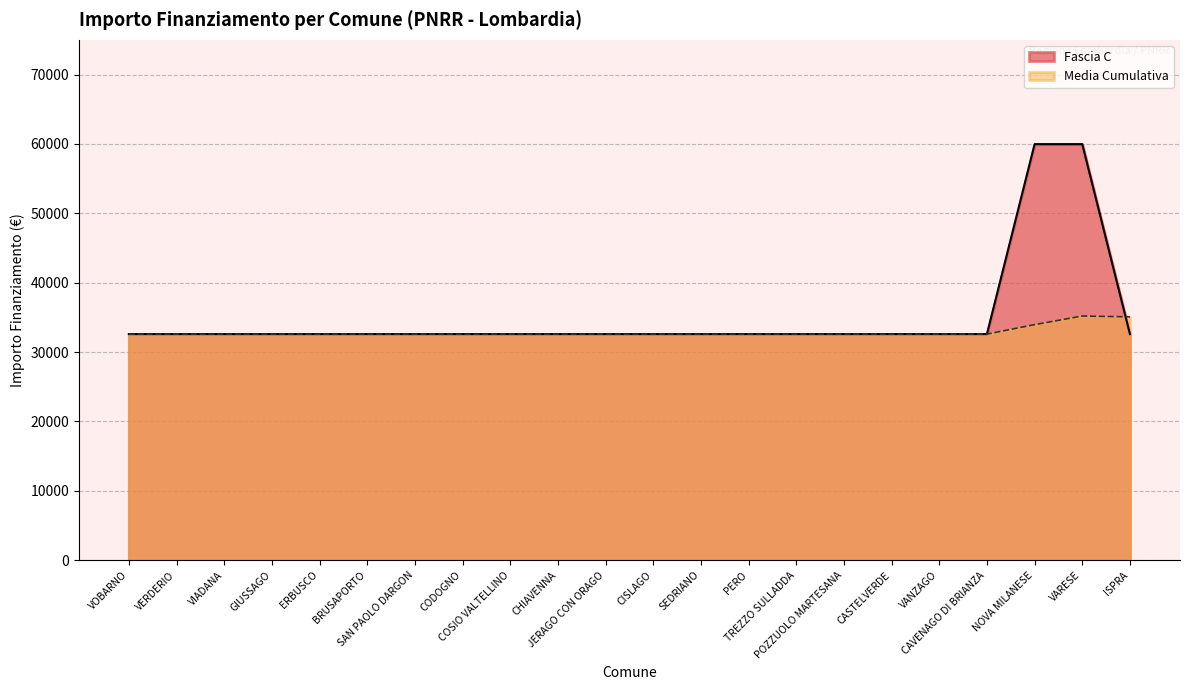

Rank the categories by value from highest to lowest.

NOVA MILANESE, VARESE, VOBARNO, VERDERIO, VIADANA, GIUSSAGO, ERBUSCO, BRUSAPORTO, SAN PAOLO DARGON, CODOGNO, COSIO VALTELLINO, CHIAVENNA, JERAGO CON ORAGO, CISLAGO, SEDRIANO, PERO, TREZZO SULLADDA, POZZUOLO MARTESANA, CASTELVERDE, VANZAGO, CAVENAGO DI BRIANZA, ISPRA